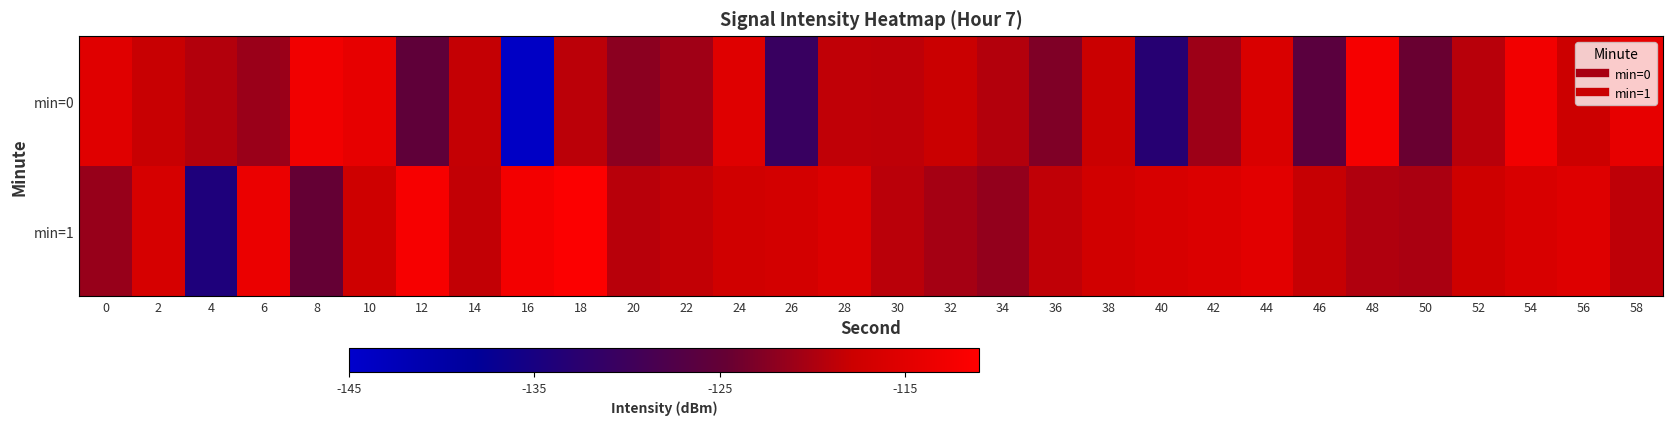

Reading left to right, transcribe all the data shown in this chart.

min=0: 0=-115.1	2=-118.0	4=-119.5	6=-121.2	8=-112.9	10=-114.3	12=-125.4	14=-118.4	16=-144.0	18=-118.9	20=-122.0	22=-120.8	24=-115.3	26=-130.6	28=-118.7	30=-118.8	32=-117.9	34=-119.4	36=-122.9	38=-118.0	40=-132.9	42=-120.9	44=-116.1	46=-126.0	48=-112.3	50=-124.4	52=-119.2	54=-112.7	56=-117.8	58=-114.3
min=1: 0=-121.3	2=-116.5	4=-134.2	6=-113.7	8=-124.7	10=-117.6	12=-112.1	14=-118.6	16=-112.5	18=-111.4	20=-119.2	22=-118.5	24=-117.3	26=-116.8	28=-115.9	30=-119.1	32=-120.3	34=-121.5	36=-118.7	38=-117.2	40=-116.4	42=-115.8	44=-114.9	46=-118.3	48=-119.7	50=-120.1	52=-117.6	54=-116.2	56=-115.4	58=-118.8